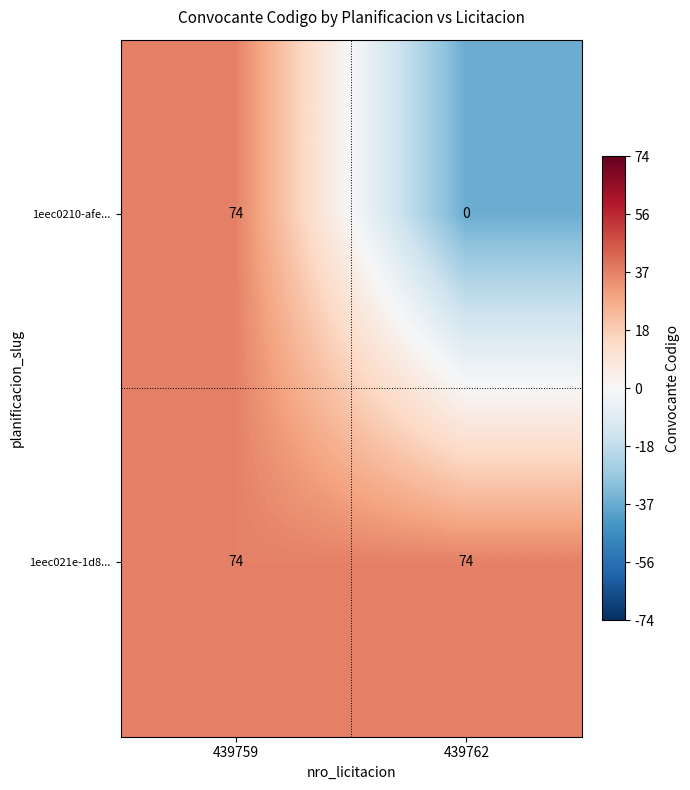

Read the 1eec0210-afe... value at 439759, to the nearest 10.

70